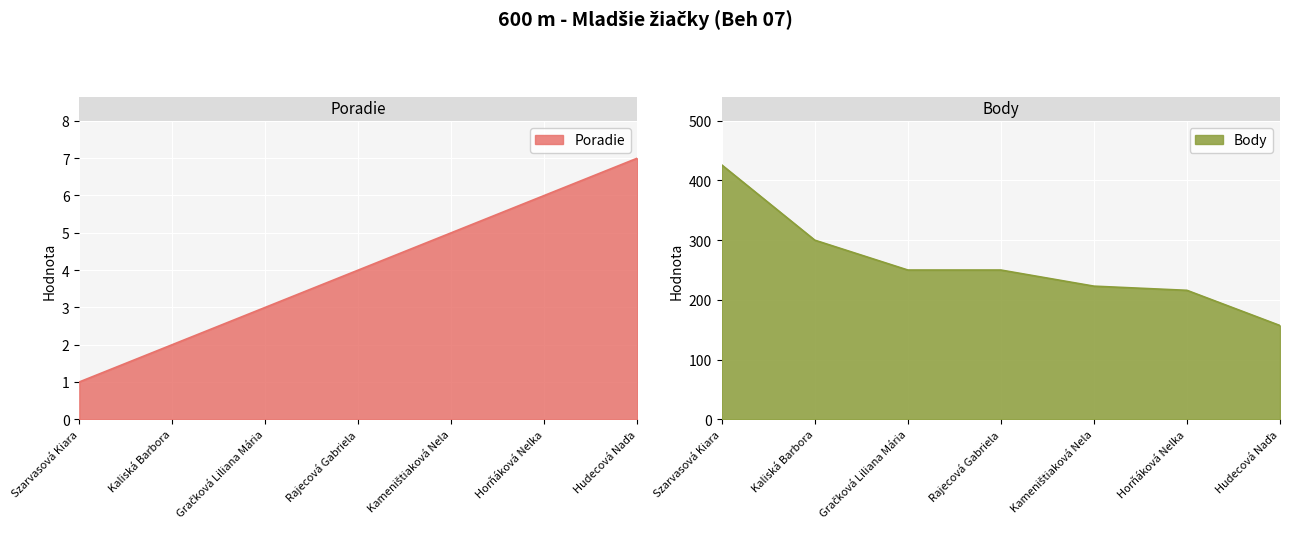

True or false: Body and Poradie cross at least once.

False